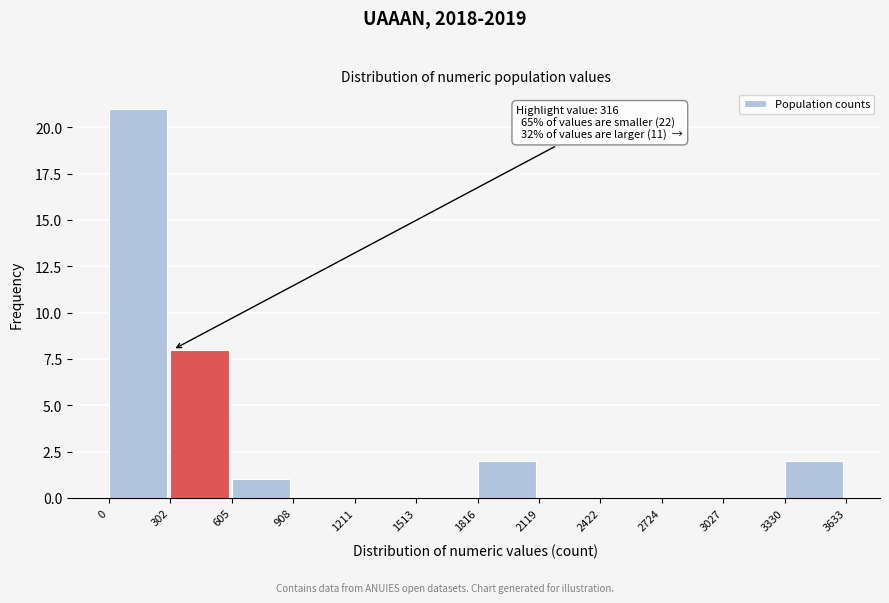

Over which range of the x-axis is the bar tallest?

0 to 302